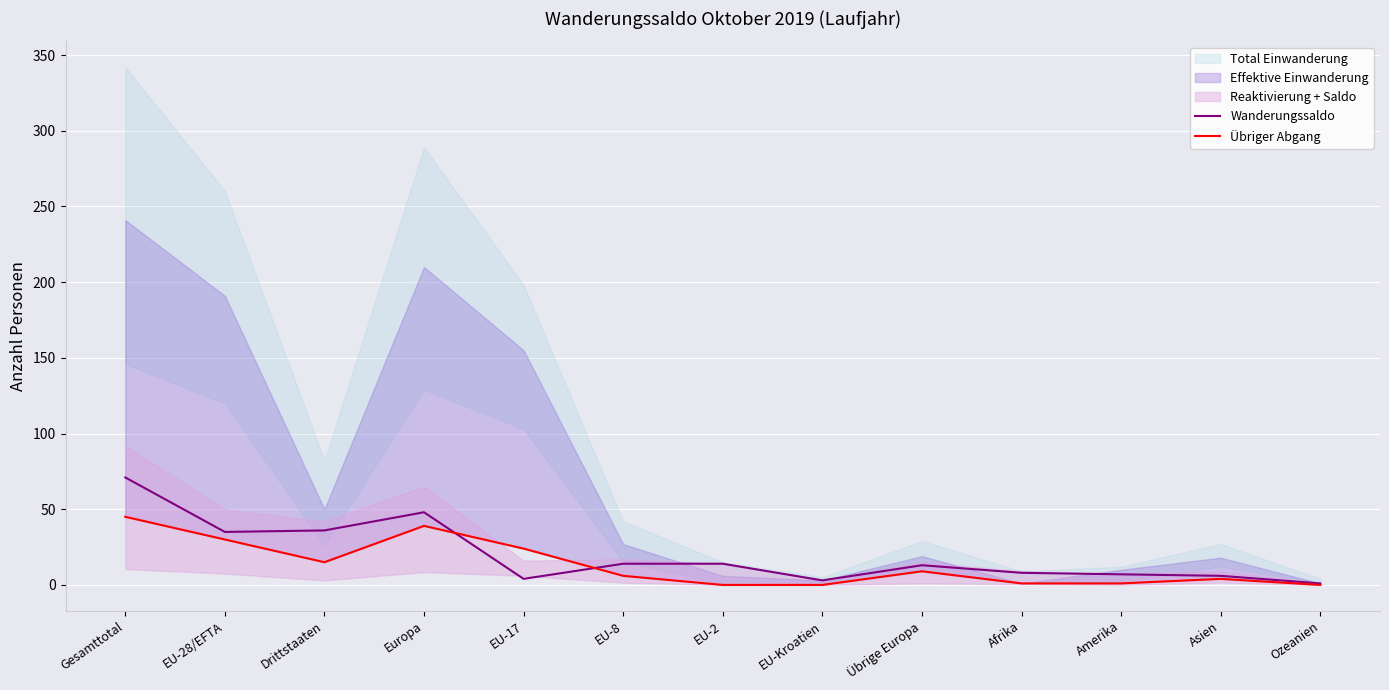

What is the label of the 2nd point from the left?

EU-28/EFTA